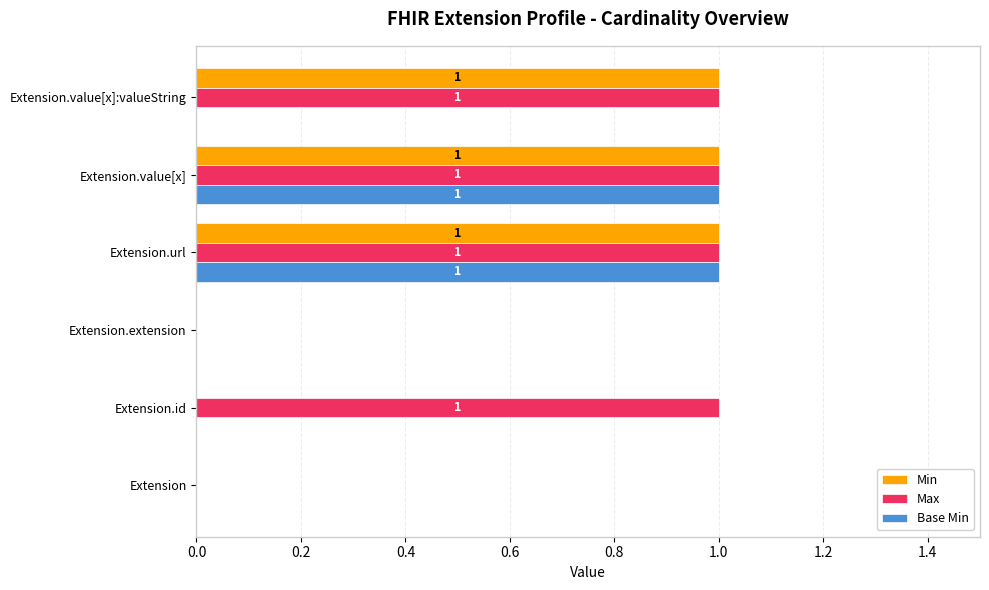

Which series has the largest total across all categories?

Max